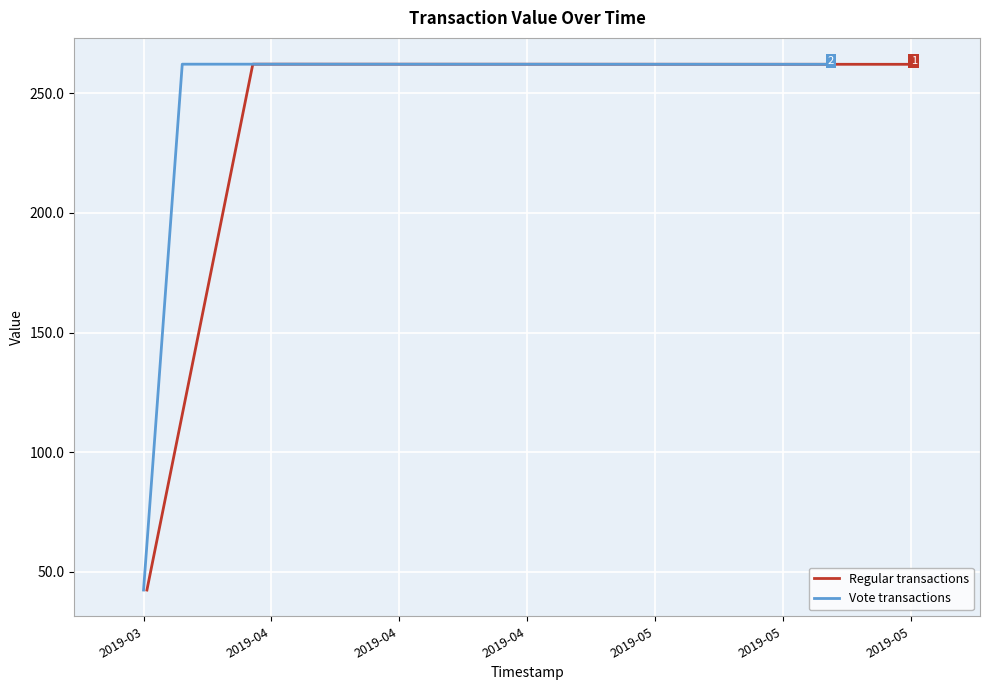

What is the lowest value of the Regular transactions series?

42.4